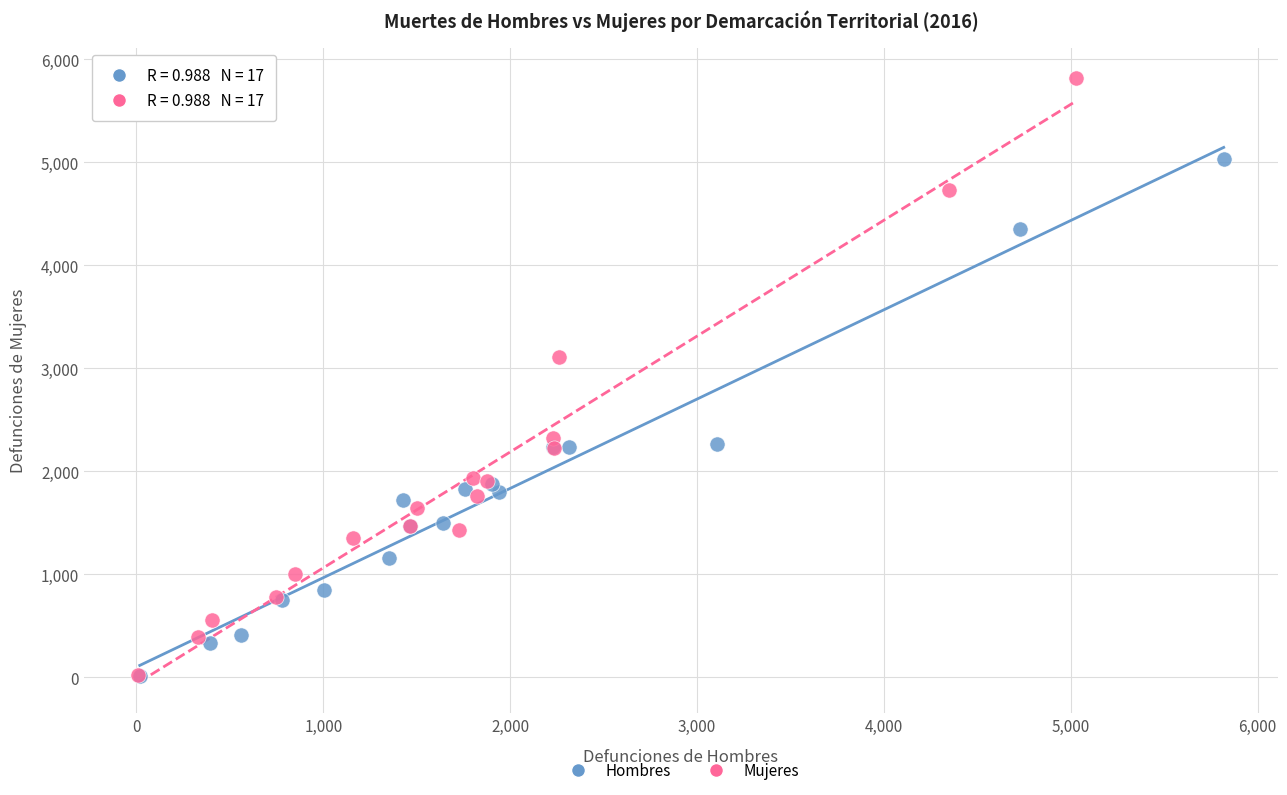

Which series has the widest spread of Y values?

Mujeres